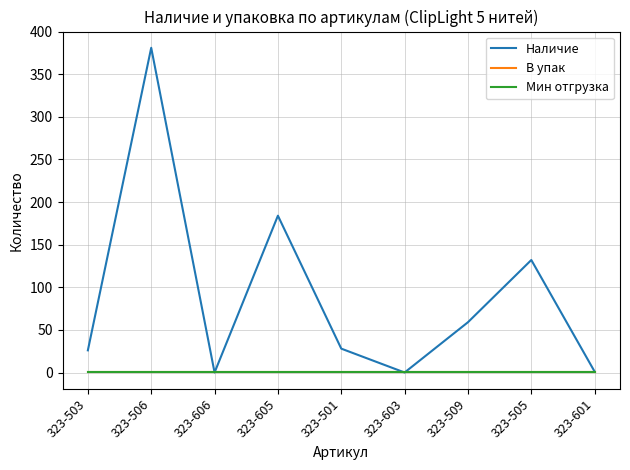

Does the chart display data point markers on the line(s)?

No